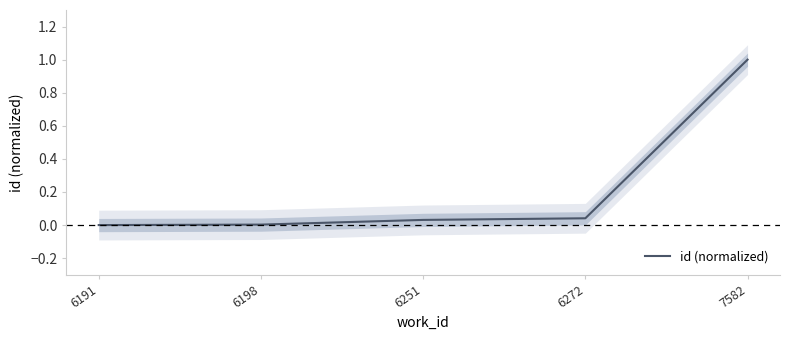

True or false: the data shows -0.6 at 6191.

False